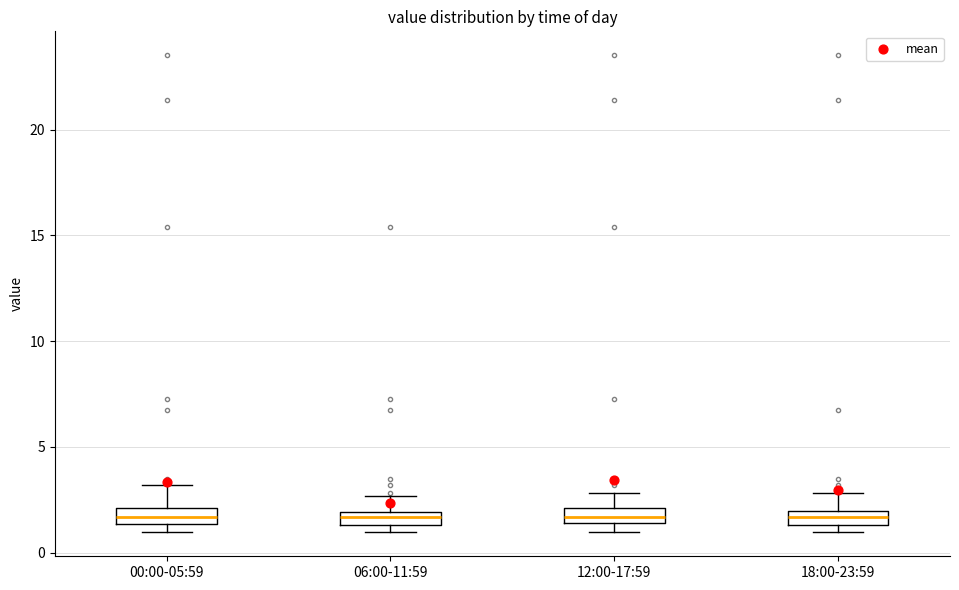

Where is the upper edge of the box for 06:00-11:59 on the y-axis? The values are not printed on the chart, so give them approximately, as read against the axis.

2.0